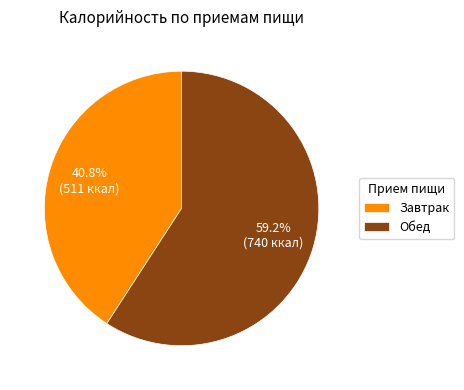

To the nearest percent, what is the combined percentage of Обед and Завтрак?

100%